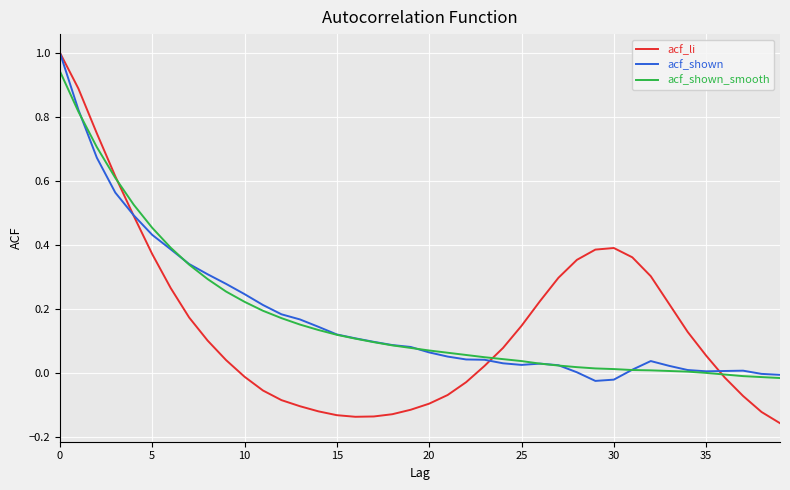

Which series has the largest range (max minus min)?

acf_li